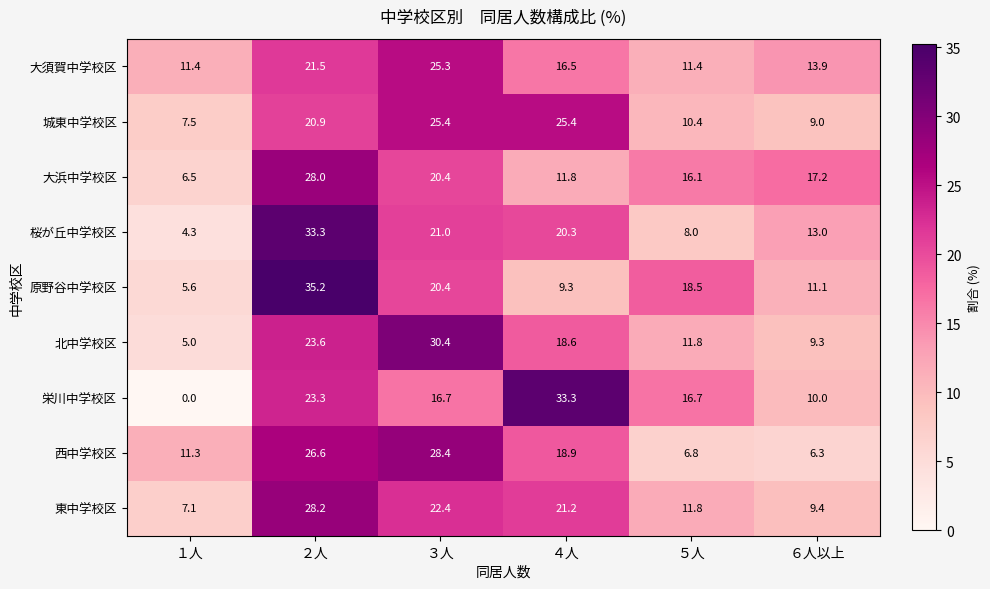

Which category has the highest value across all series?

２人